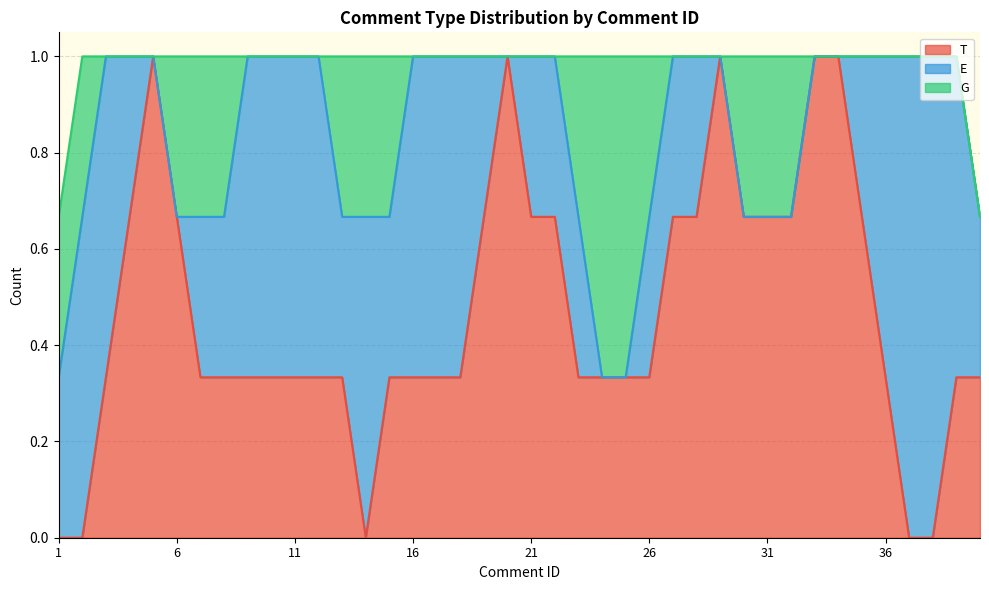

Is it true that G equals 0 at 21?

True